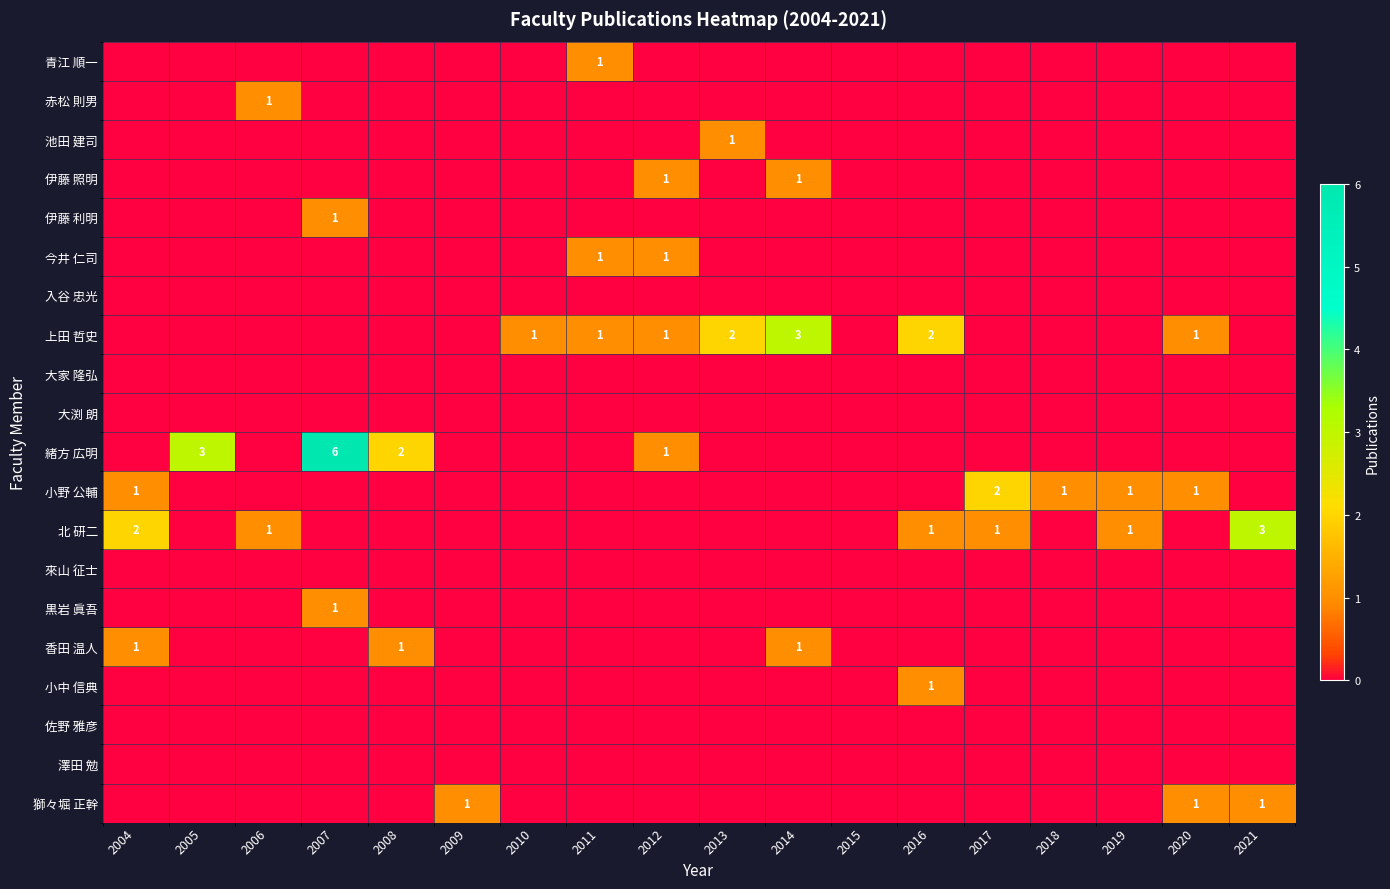

What is the difference between the 北 研二 values at 2021 and 2016?

2